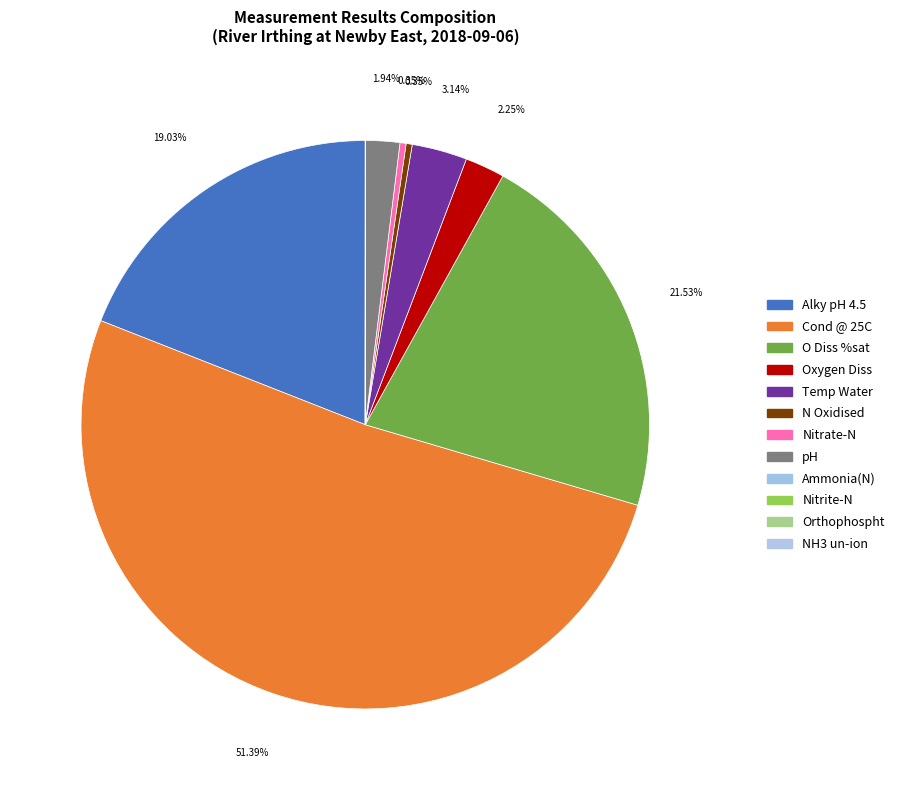

How many slices are in this pie chart?

12